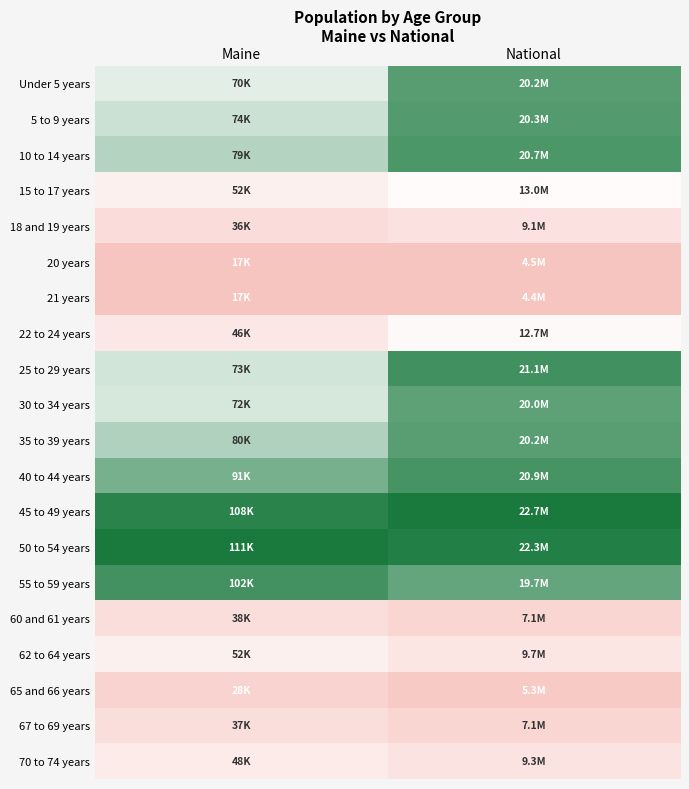

Reading left to right, extract all data points from this chart.

Under 5 years: Maine=0.6	National=0.9
5 to 9 years: Maine=0.6	National=0.9
10 to 14 years: Maine=0.7	National=0.9
15 to 17 years: Maine=0.4	National=0.5
18 and 19 years: Maine=0.2	National=0.3
20 years: Maine=0.0	National=0.0
21 years: Maine=0.0	National=0.0
22 to 24 years: Maine=0.3	National=0.5
25 to 29 years: Maine=0.6	National=0.9
30 to 34 years: Maine=0.6	National=0.9
35 to 39 years: Maine=0.7	National=0.9
40 to 44 years: Maine=0.8	National=0.9
45 to 49 years: Maine=1.0	National=1.0
50 to 54 years: Maine=1.0	National=1.0
55 to 59 years: Maine=0.9	National=0.8
60 and 61 years: Maine=0.2	National=0.2
62 to 64 years: Maine=0.4	National=0.3
65 and 66 years: Maine=0.1	National=0.1
67 to 69 years: Maine=0.2	National=0.2
70 to 74 years: Maine=0.3	National=0.3